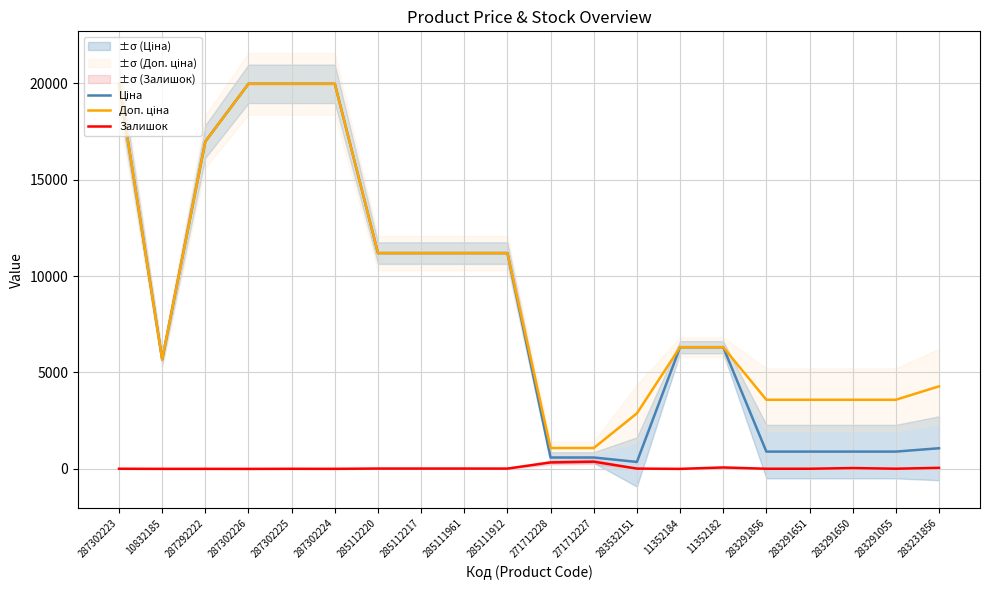

Reading left to right, what are all the values shown in this chart?

Ціна: 19964.2	5673.8	16976.3	19964.2	19964.2	19964.2	11188.2	11188.2	11188.2	11188.2	589.9	589.9	359.9	6308.8	6308.8	895.9	895.9	895.9	895.9	1069.8
Доп. ціна: 19964.2	5673.8	16976.3	19964.2	19964.2	19964.2	11188.2	11188.2	11188.2	11188.2	1081.7	1081.7	2878.8	6308.8	6308.8	3583.6	3583.6	3583.6	3583.6	4279.1
Залишок: 7.0	2.0	2.0	0.0	5.0	3.0	17.0	17.0	17.0	15.0	334.0	374.0	15.0	1.0	74.0	7.0	7.0	43.0	9.0	54.0